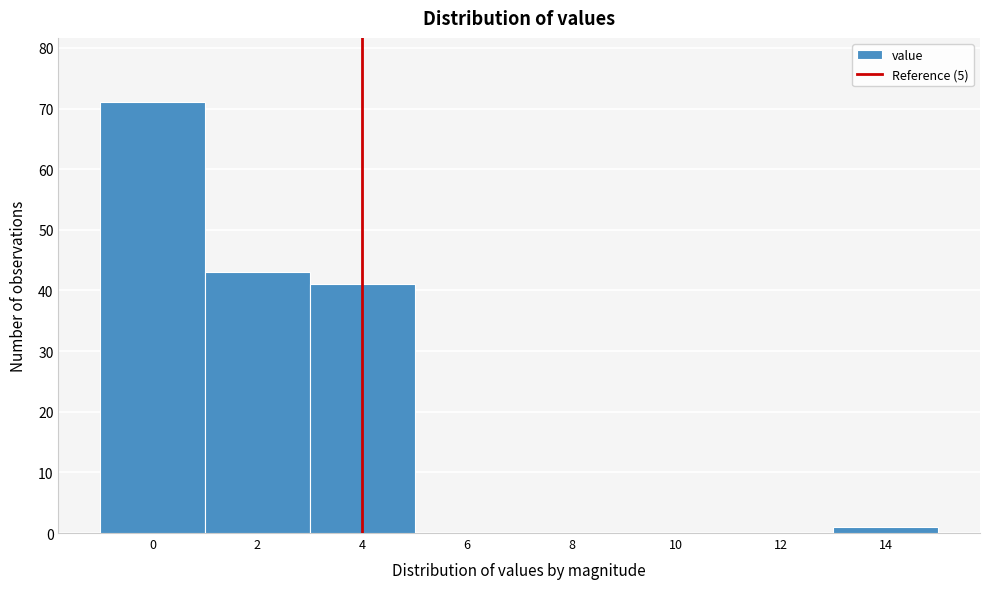

Reading left to right, list all the values displayed in this chart.

0=71	2=43	4=41	6=0	8=0	10=0	12=0	14=1